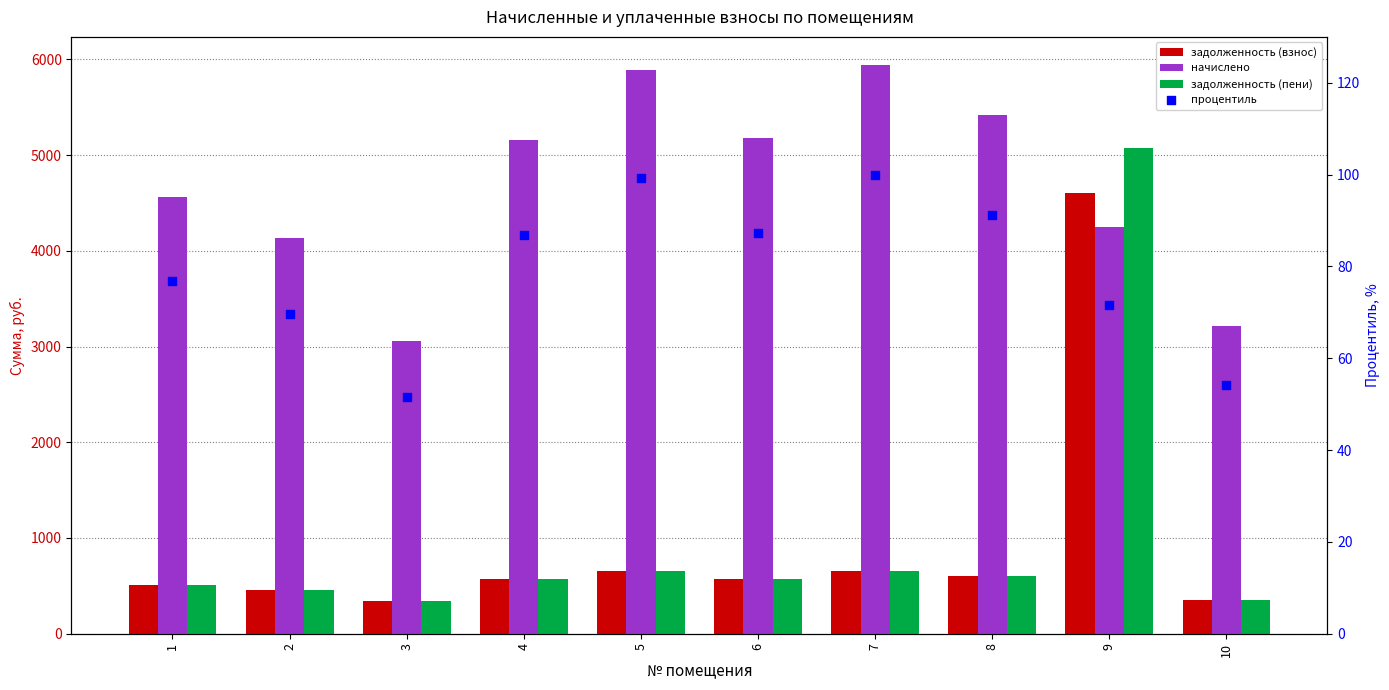

At how many categories does at least one series exceed 325?

10